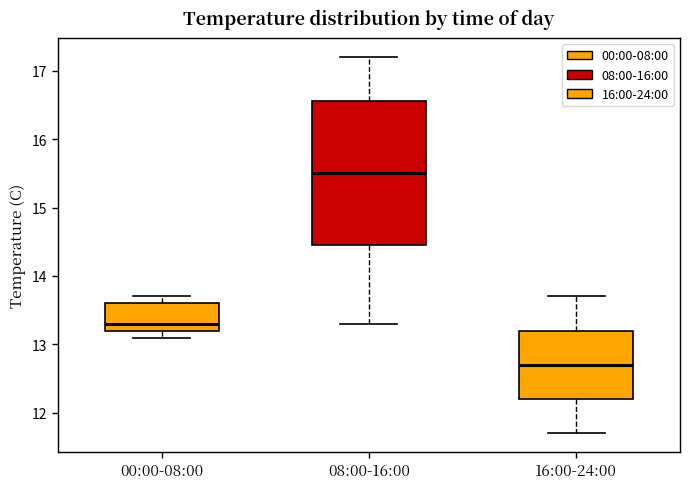

Reading left to right, transcribe this box plot: for each box, give where its median line is, the range the box spans, and where its two whiskers end, as read against the y-axis. The values are not printed on the chart, so give them approximately, as read against the axis.

00:00-08:00: median 13.3, box 13.2 to 13.6, whiskers 13.1 to 13.7
08:00-16:00: median 15.5, box 14.5 to 16.6, whiskers 13.3 to 17.2
16:00-24:00: median 12.7, box 12.2 to 13.2, whiskers 11.7 to 13.7